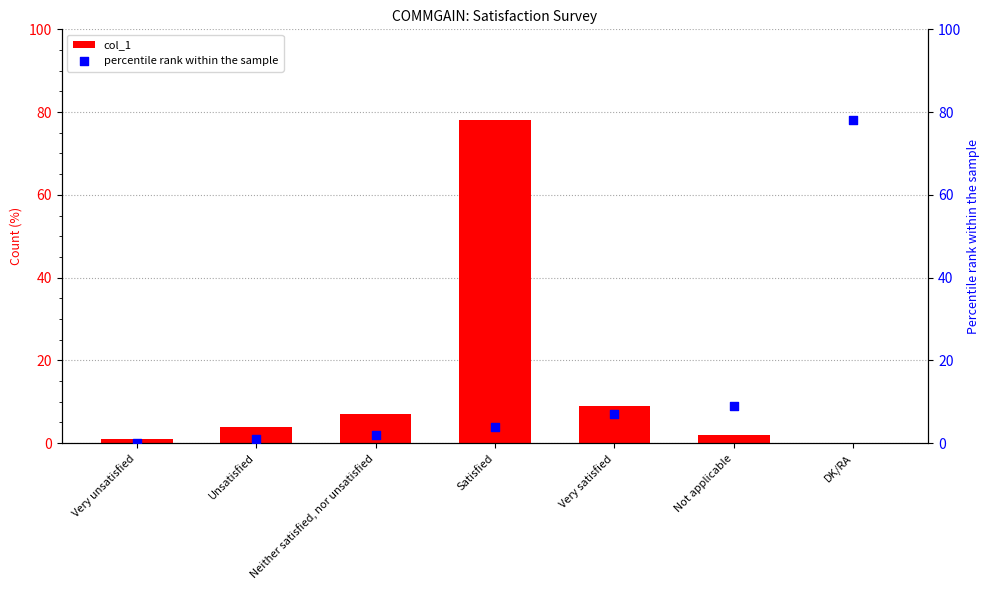

At which category is the sum across all series the highest?

Satisfied